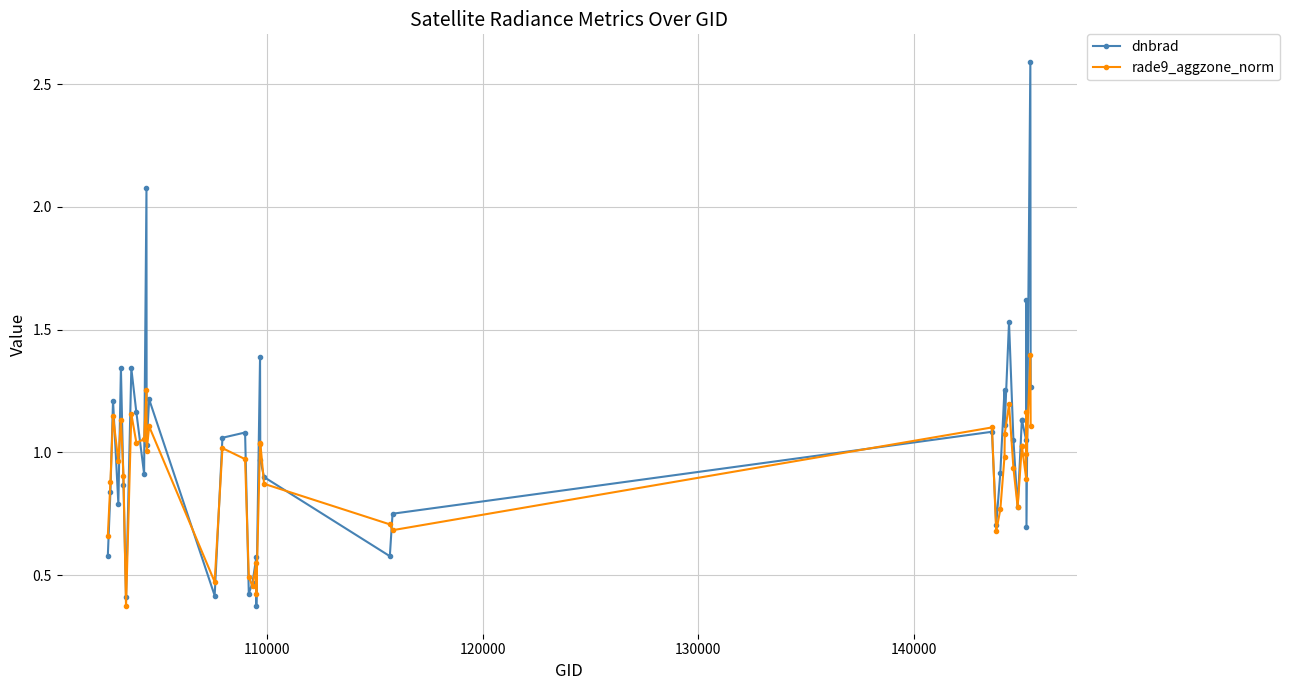

What is the minimum value for rade9_aggzone_norm?

0.4